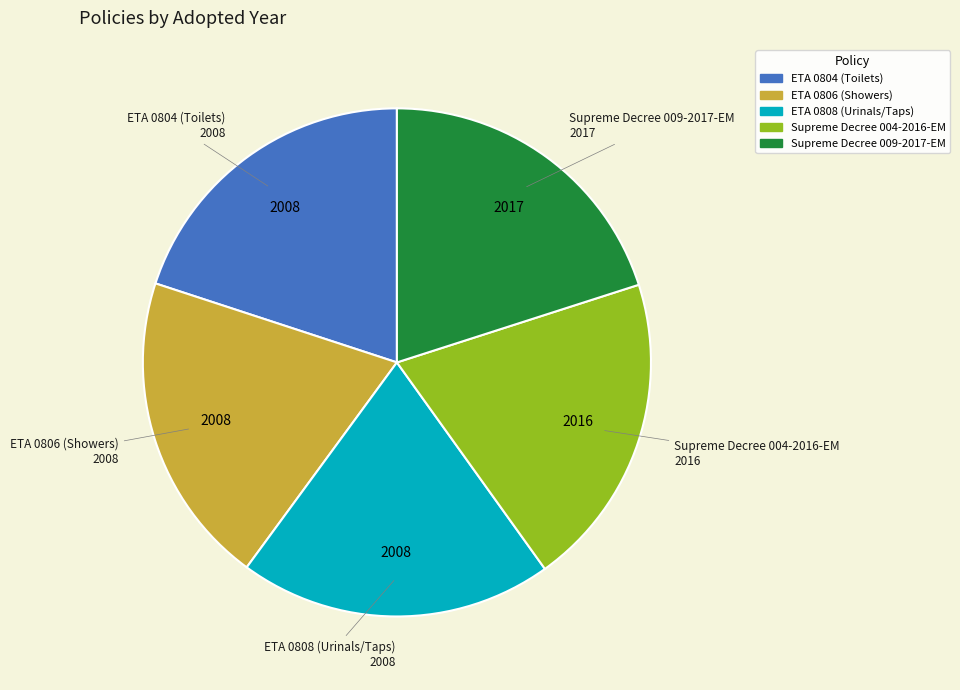

Is Supreme Decree 009-2017-EM the majority of the pie?

No